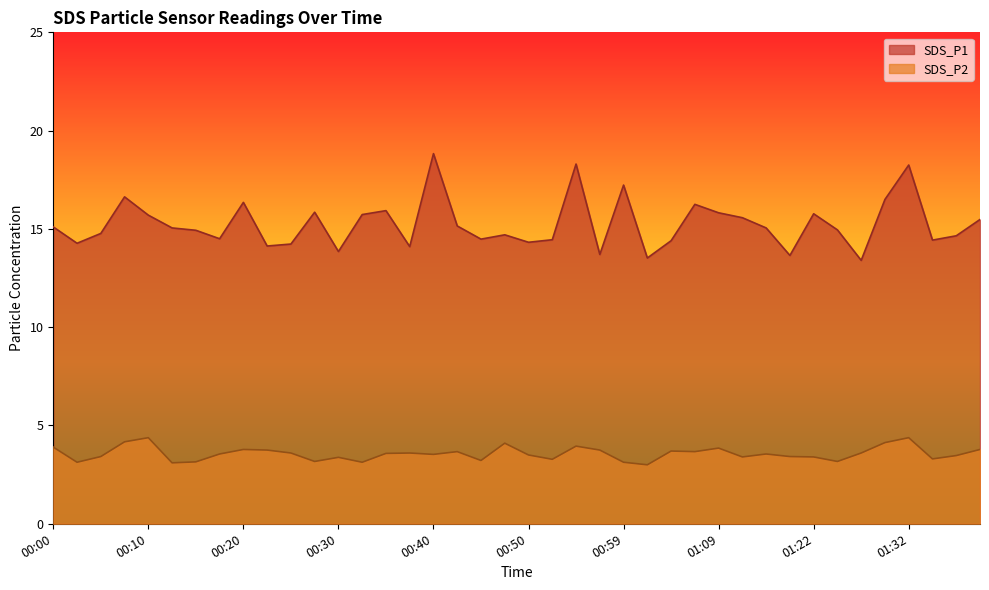

How many data points in SDS_P1 are less than 15?

20